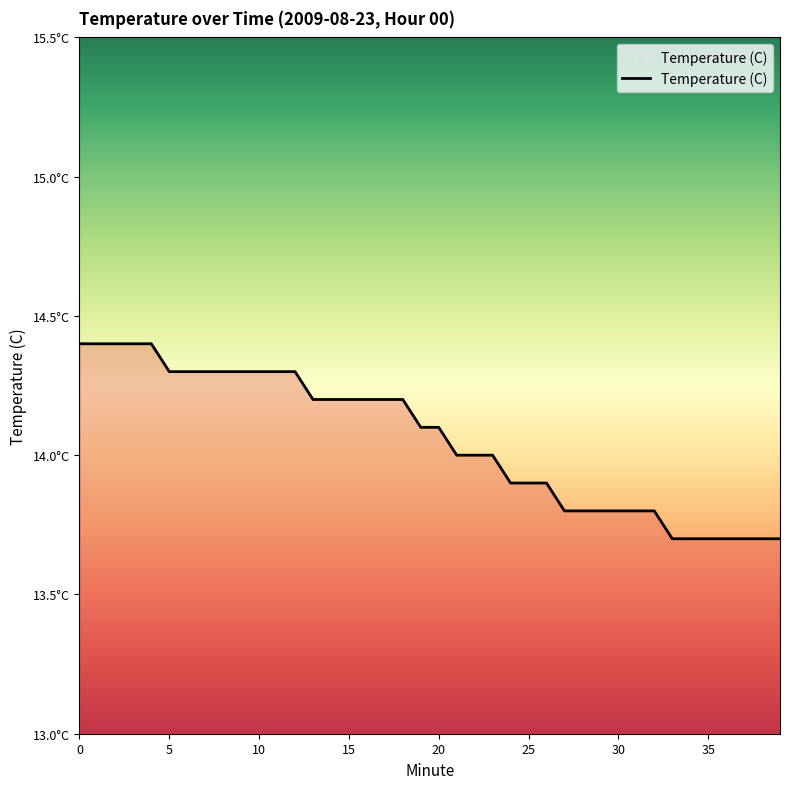

True or false: the data has more than 1 interior local peaks.

False